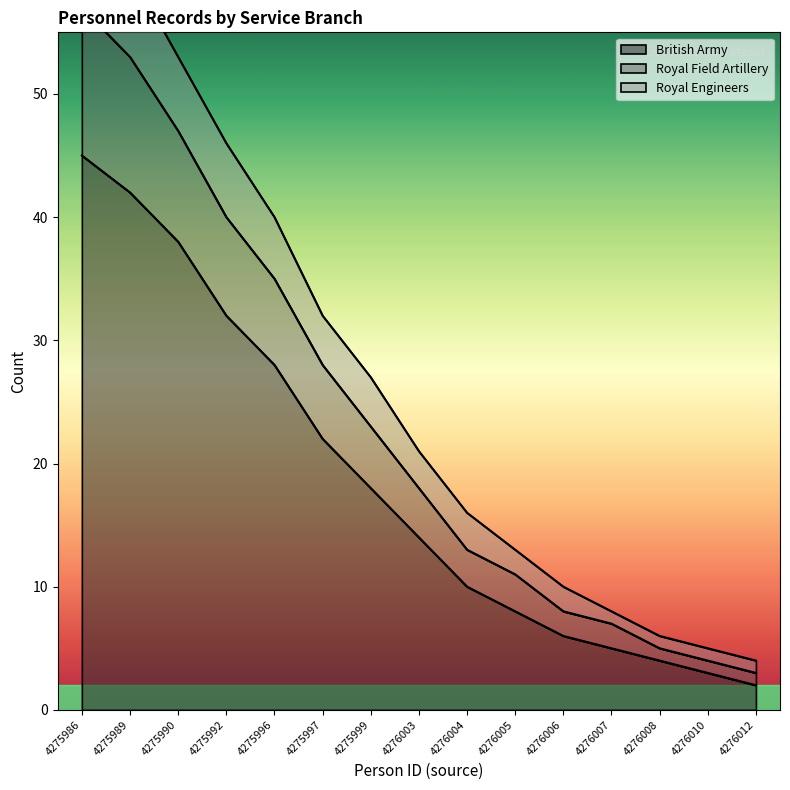

Is it true that British Army equals 3 at 4276010?

True